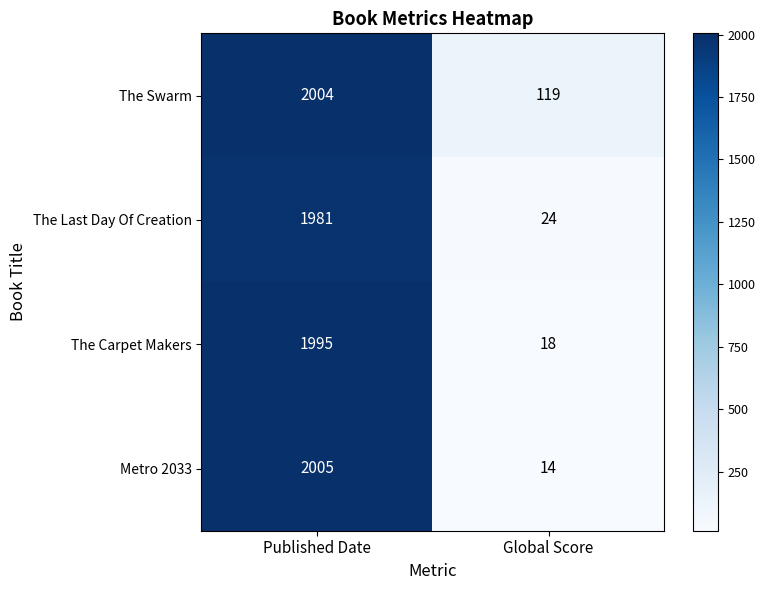

How many series are shown in this chart?

4